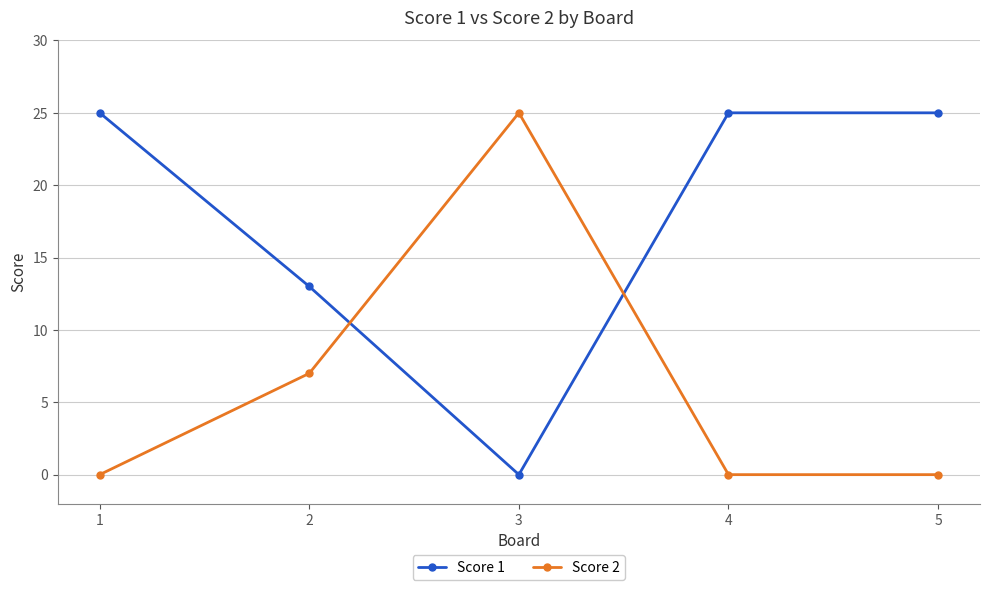

Which series ends up on top after the final intersection of Score 1 and Score 2?

Score 1